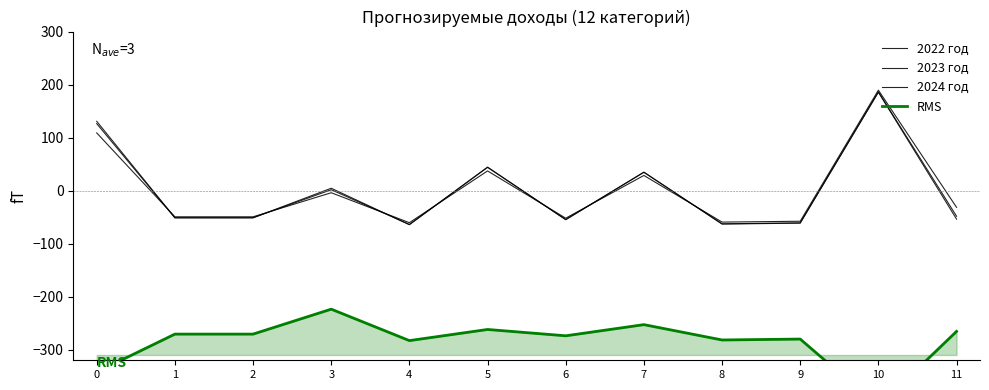

Which series changed the most between 2 and 3?

2024 год